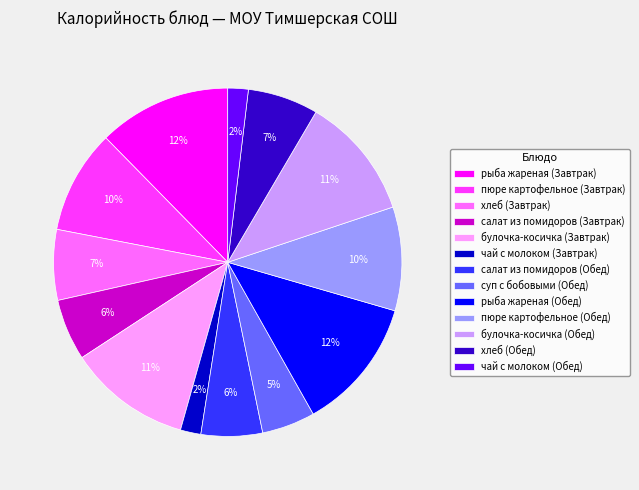

To the nearest percent, what portion does хлеб (Обед) represent?

7%